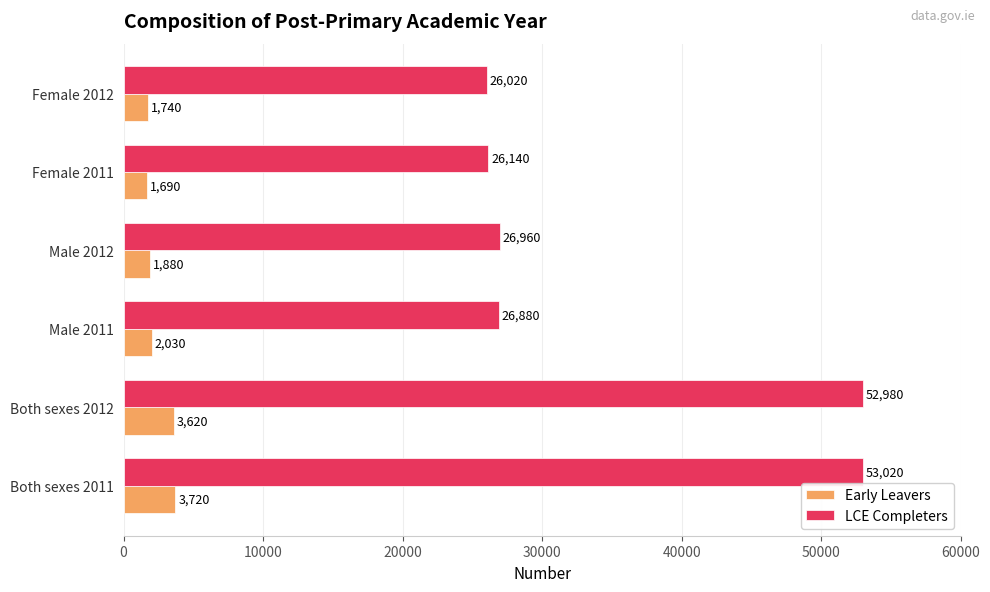

What are all the series names shown in the legend?

Early Leavers, LCE Completers